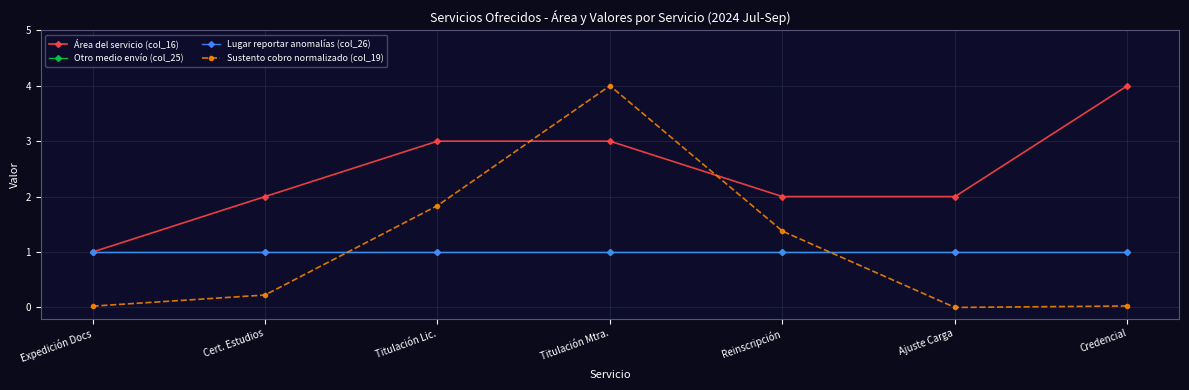

Rank the series at Titulación Mtra. from lowest to highest value.

Otro medio envío (col_25), Lugar reportar anomalías (col_26), Área del servicio (col_16), Sustento cobro normalizado (col_19)